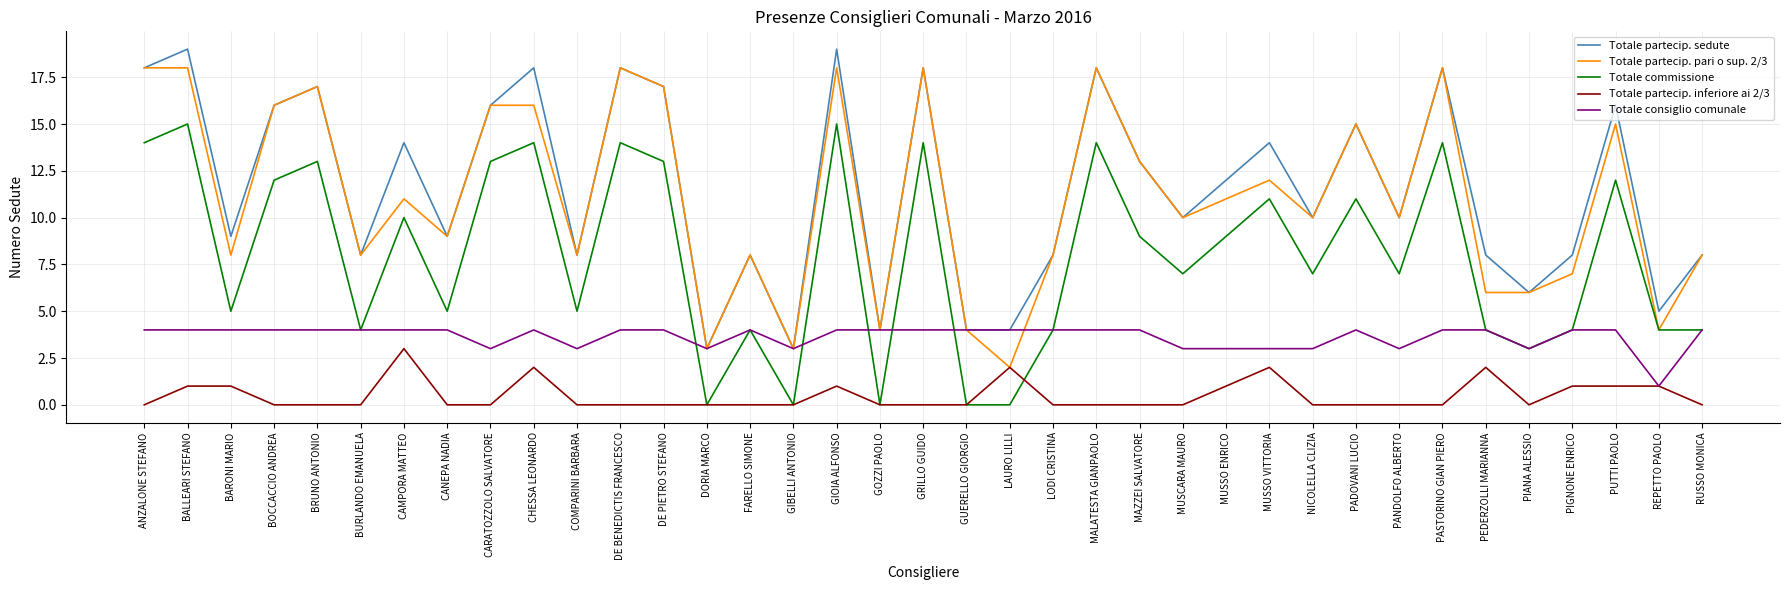

What is the total value across all series at CANEPA NADIA?

27